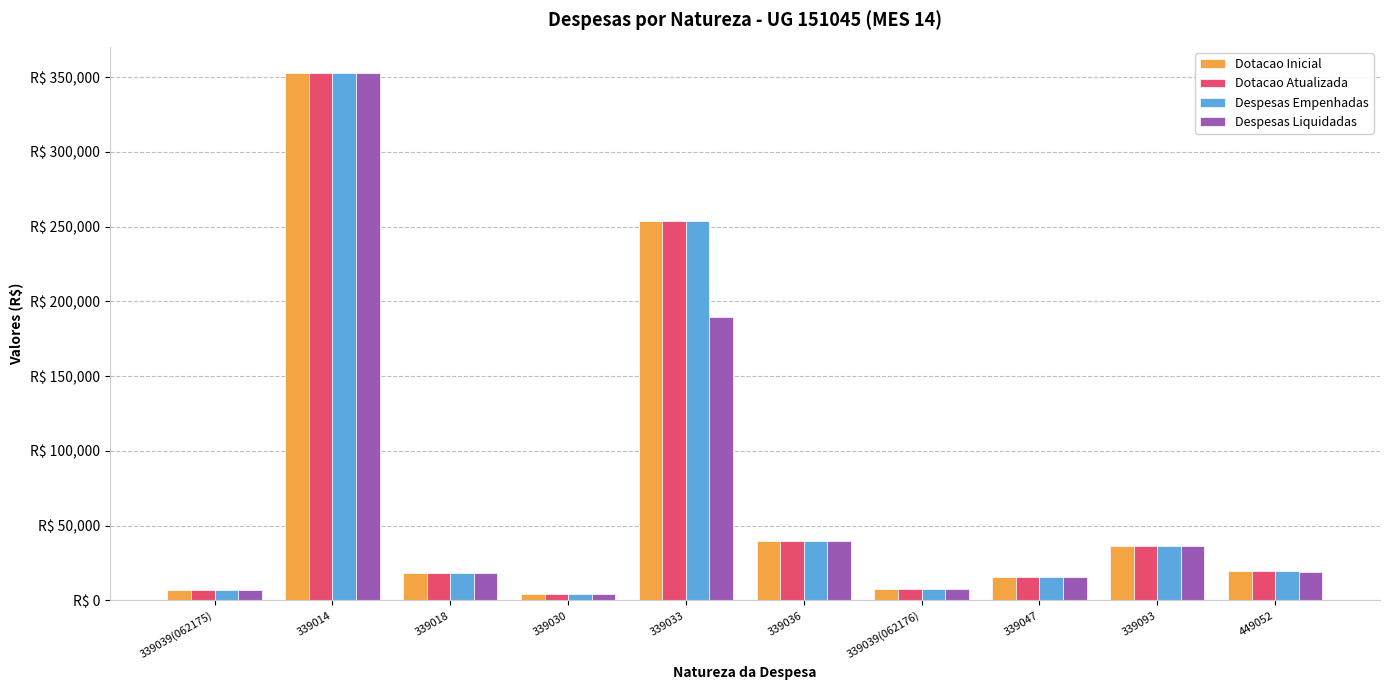

Is it true that Dotacao Atualizada equals 23323.1 at 339036?

False